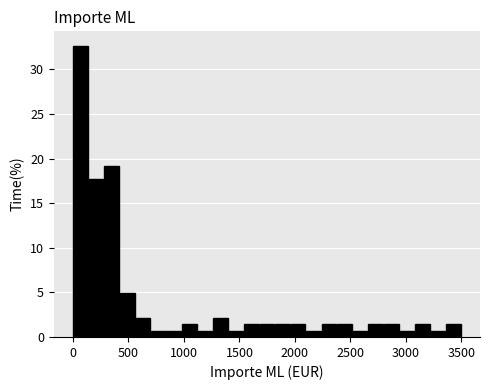

Around what value on the x-axis is the tallest bar? Give the approximate position of its centre, as read against the axis.

50